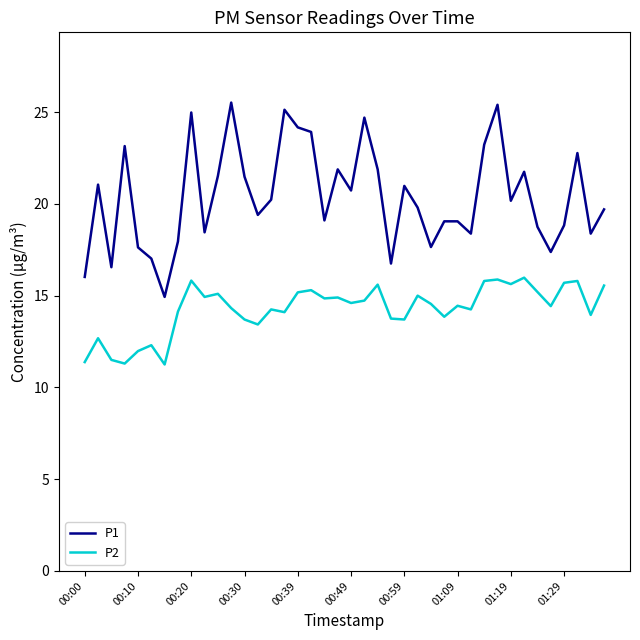

What is the difference between the maximum and second lowest values in the P2 series?

4.7